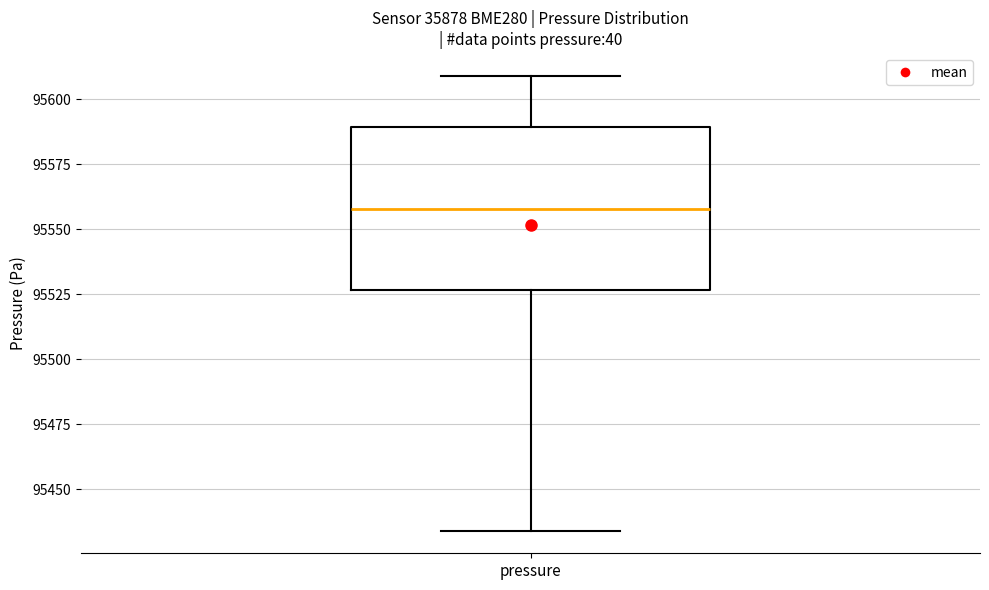

Transcribe this box plot: give where the median line is, the range the box spans, and where the two whiskers end, as read against the y-axis. The values are not printed on the chart, so give them approximately, as read against the axis.

median 95560, box 95525 to 95590, whiskers 95435 to 95610